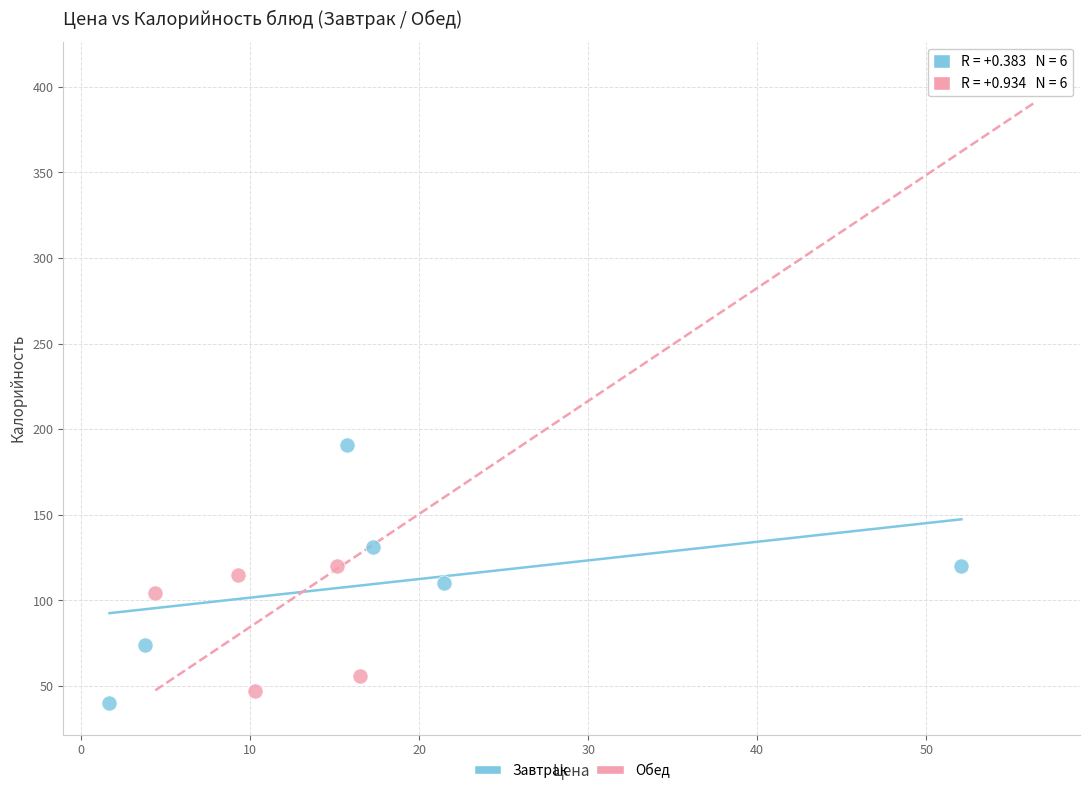

Which series reaches the maximum Y coordinate?

Обед